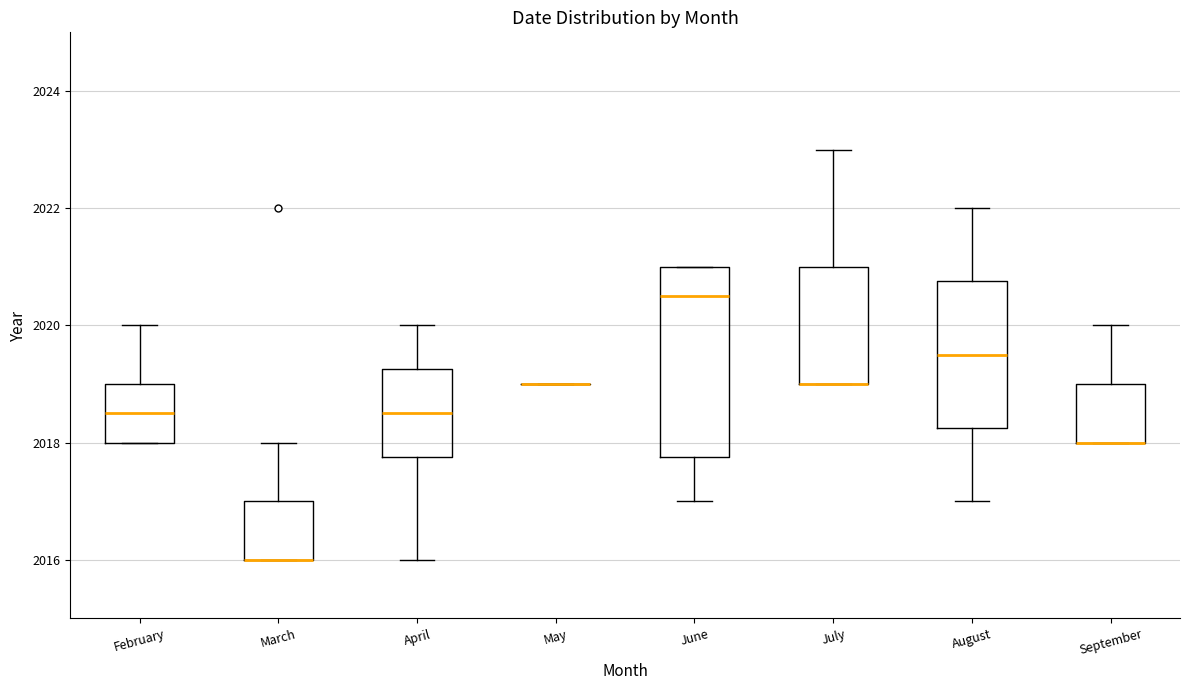

Reading left to right, transcribe this box plot: for each box, give where its median line is, the range the box spans, and where its two whiskers end, as read against the y-axis. The values are not printed on the chart, so give them approximately, as read against the axis.

February: median 2018.6, box 2018.0 to 2019.0, whiskers 2018.0 to 2020.0
March: median 2016.0 (drawn on the box's lower edge), box 2016.0 to 2017.0, whiskers 2016.0 to 2018.0
April: median 2018.6, box 2017.8 to 2019.2, whiskers 2016.0 to 2020.0
May: box collapsed to a line at 2019.0, whiskers 2019.0 to 2019.0
June: median 2020.6, box 2017.8 to 2021.0, whiskers 2017.0 to 2021.0
July: median 2019.0 (drawn on the box's lower edge), box 2019.0 to 2021.0, whiskers 2019.0 to 2023.0
August: median 2019.6, box 2018.2 to 2020.8, whiskers 2017.0 to 2022.0
September: median 2018.0 (drawn on the box's lower edge), box 2018.0 to 2019.0, whiskers 2018.0 to 2020.0